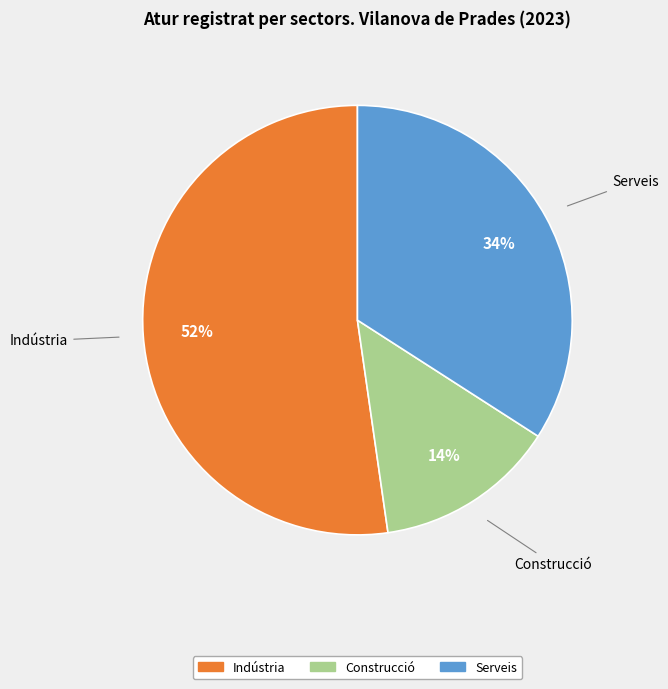

How many segments does this pie chart have?

3